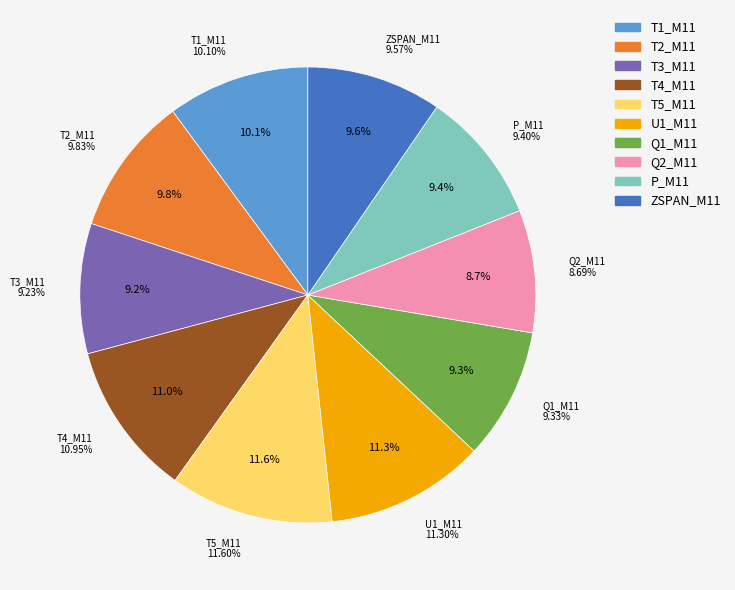

The 34 slice represents 17% of the pie. True or false?

False